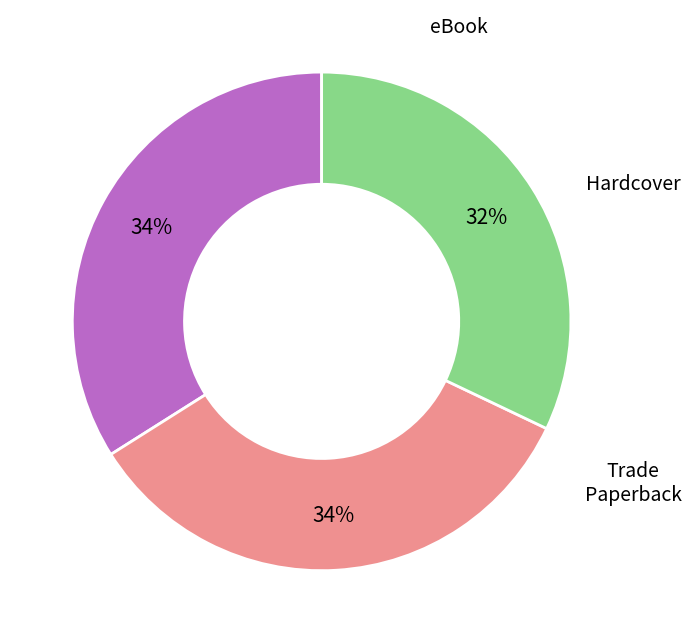

To the nearest percent, what is the average slice percentage?

33%